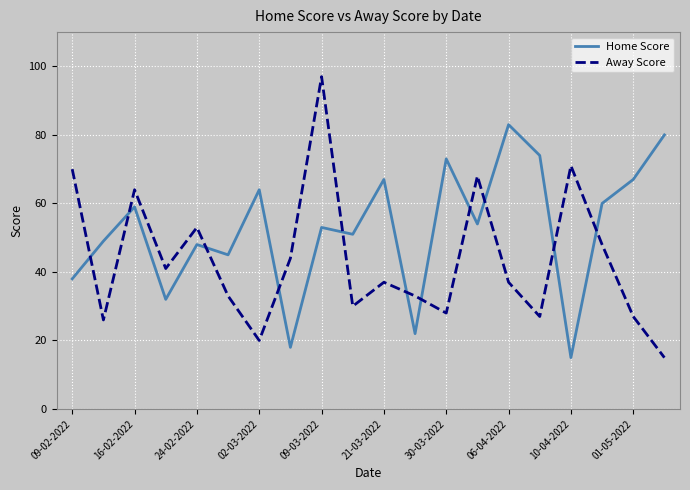

Rank the series by their maximum value, from highest to lowest.

Away Score, Home Score